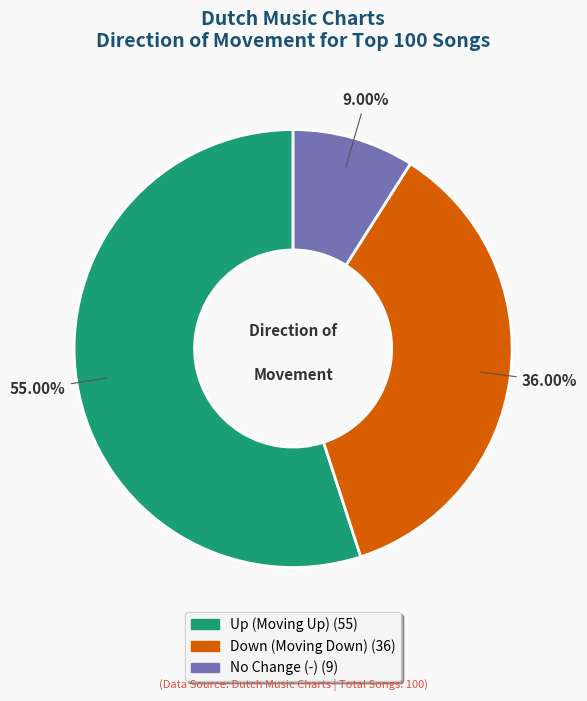

Is there a majority slice in this chart?

Yes